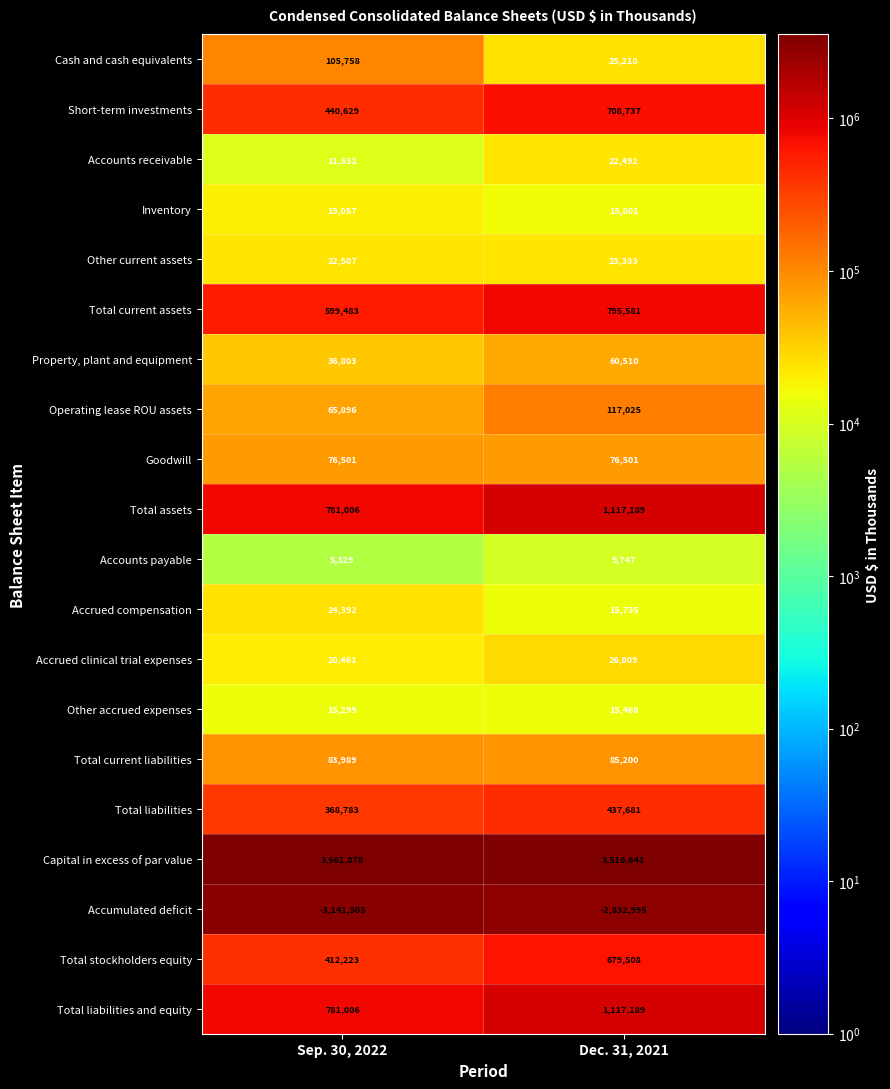

What is the difference between the maximum and minimum values in the Accounts receivable series?

10960